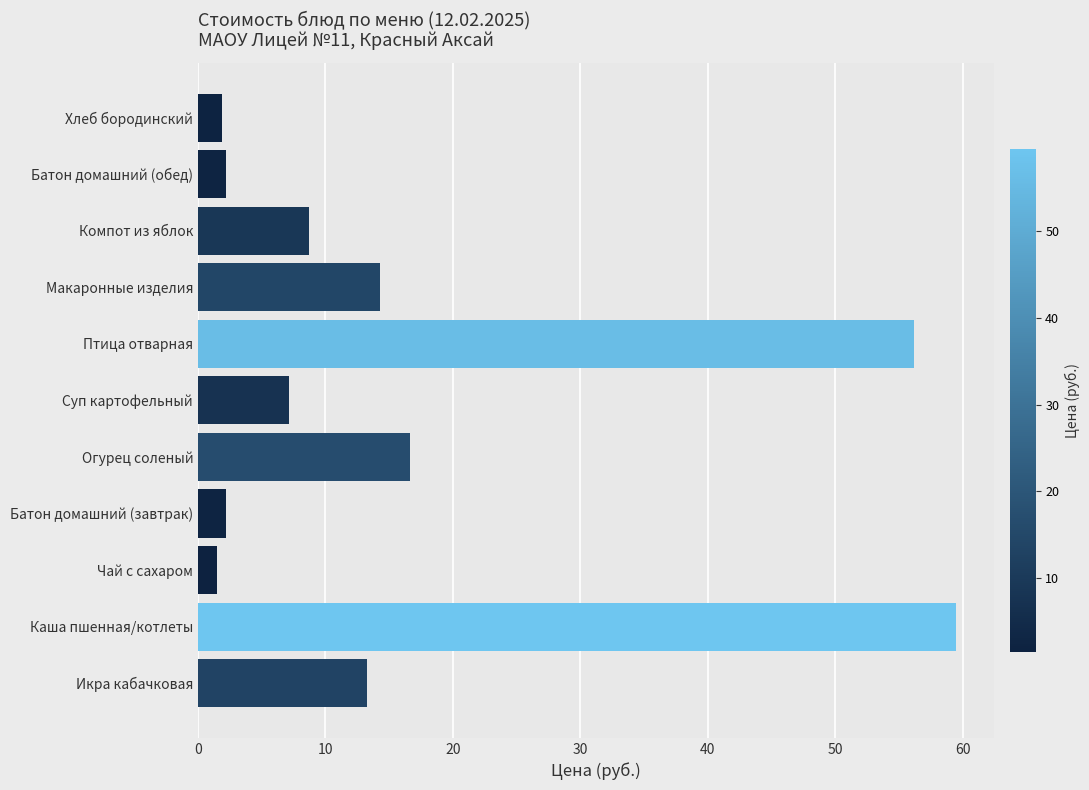

What is the change in value from Чай с сахаром to Макаронные изделия?

+12.8